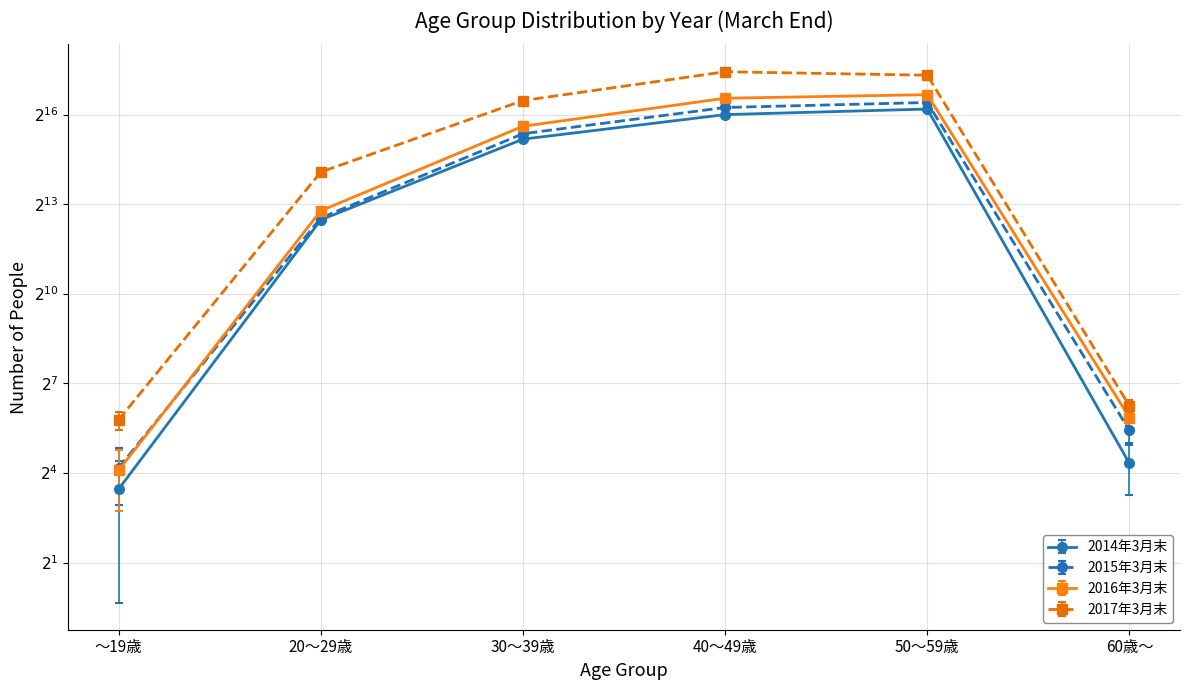

How many distinct data groups are displayed?

4